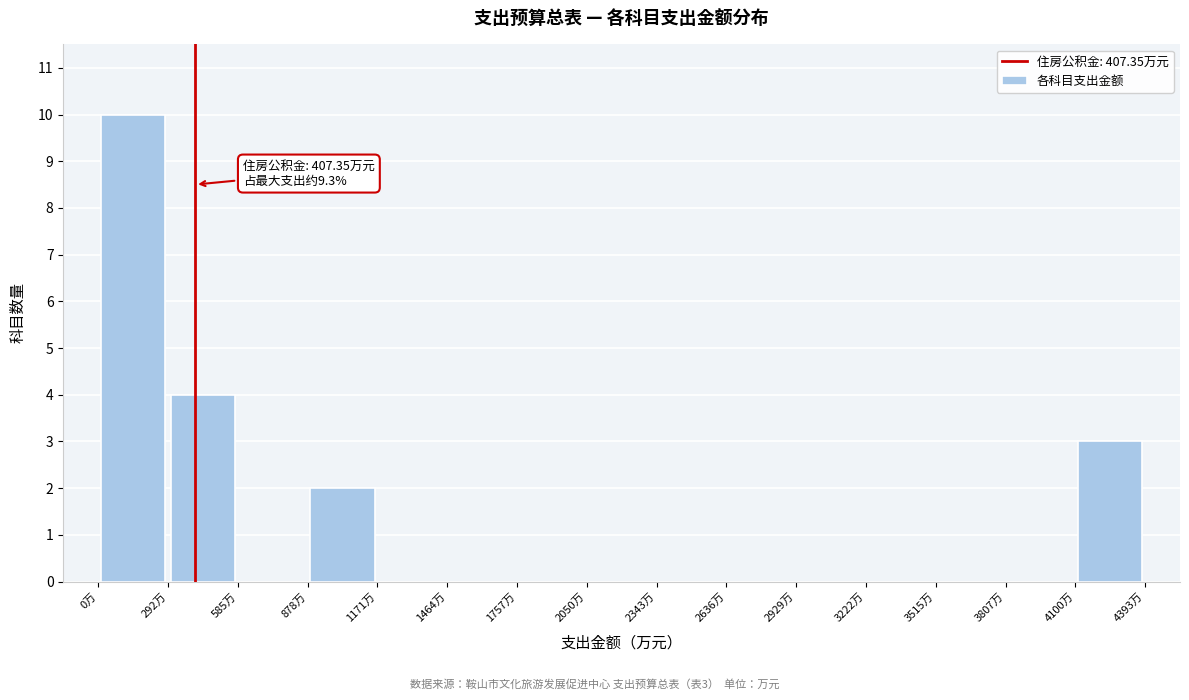

Which range on the x-axis has the tallest bar?

0 to 300